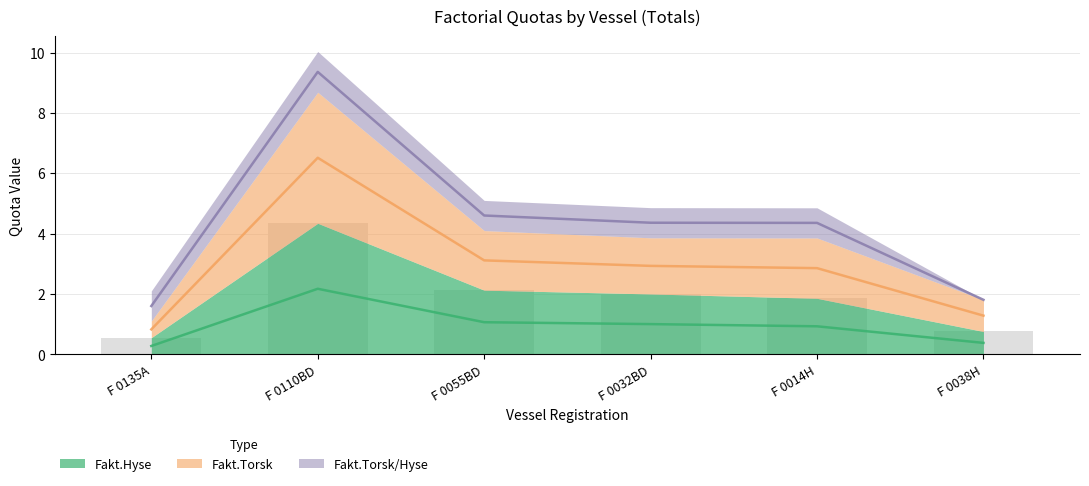

What is the difference between the Fakt.Torsk values at F 0055BD and F 0038H?

1.8